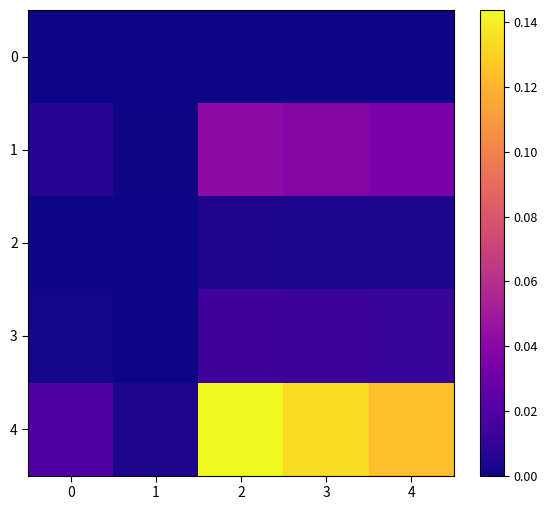

Reading left to right, extract all data points from this chart.

0: 0=0.0	1=0.0	2=0.0	3=0.0	4=0.0
1: 0=0.0	1=0.0	2=0.0	3=0.0	4=0.0
2: 0=0.0	1=0.0	2=0.0	3=0.0	4=0.0
3: 0=0.0	1=0.0	2=0.0	3=0.0	4=0.0
4: 0=0.0	1=0.0	2=0.1	3=0.1	4=0.1